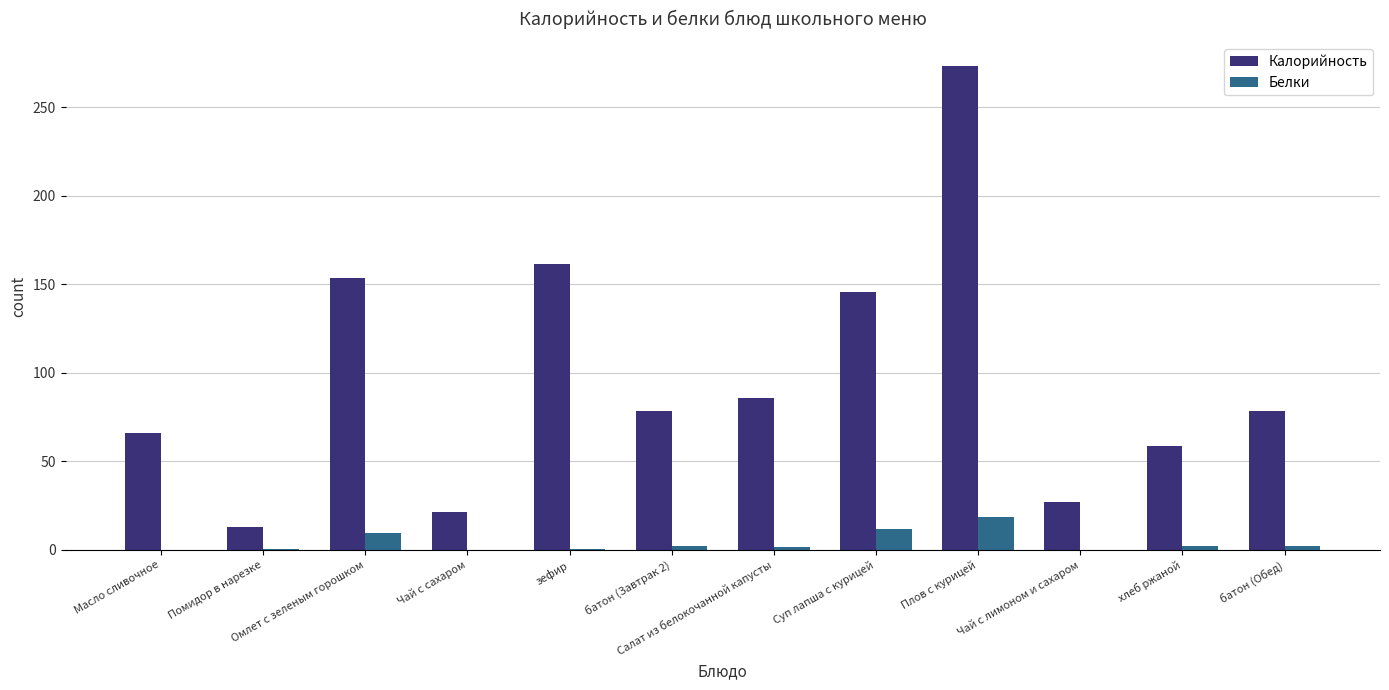

Does the chart contain stacked bars?

No